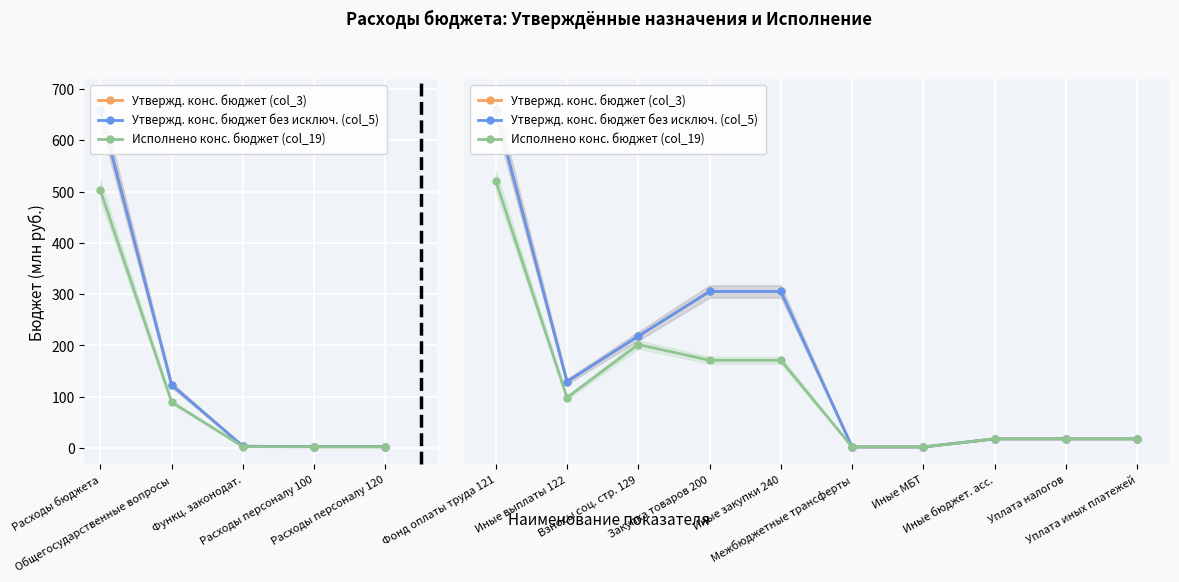

The Утвержд. конс. бюджет (col_3) series shows 0.0 at Уплата иных платежей. True or false?

False